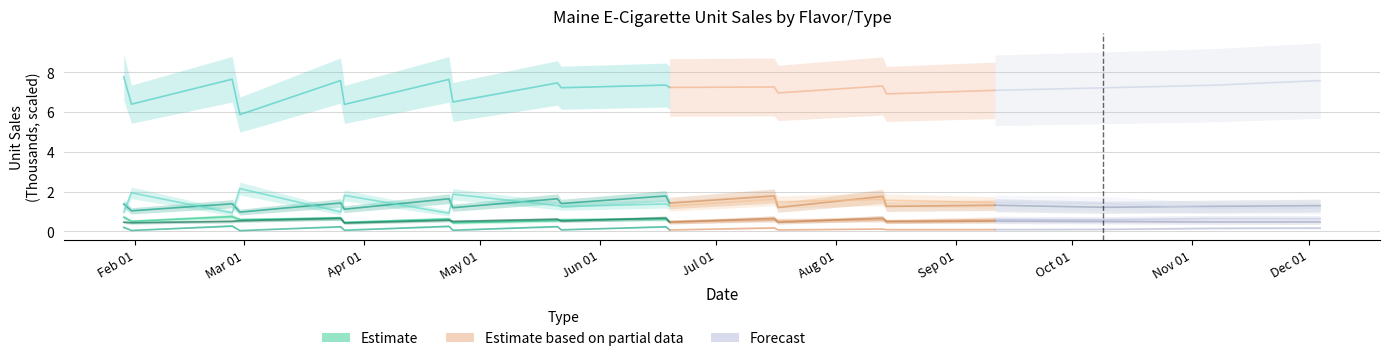

Which category has the lowest value across all series?

Sep 01